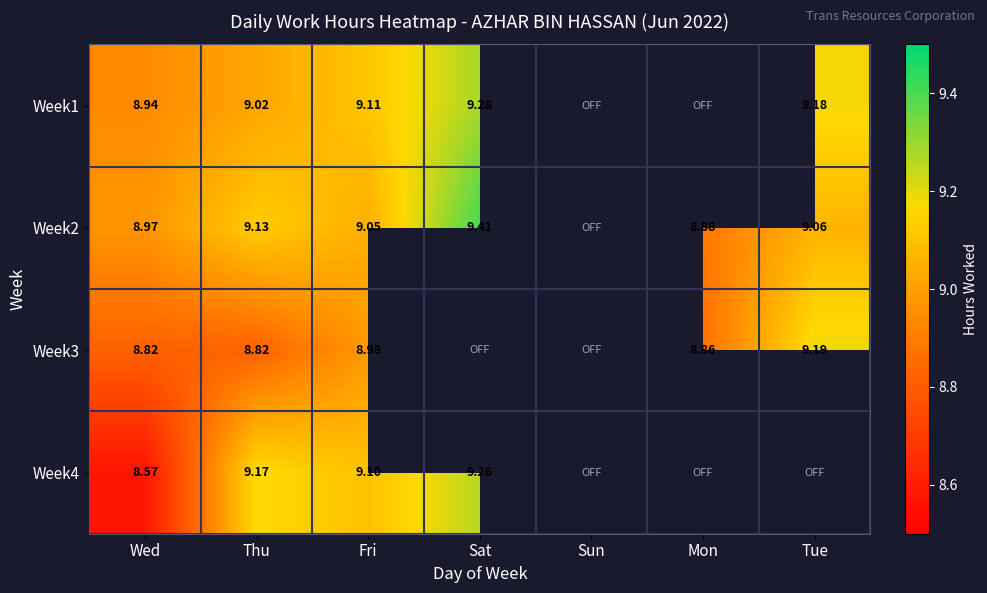

The value of Week2 at Fri is 4.6. True or false?

False